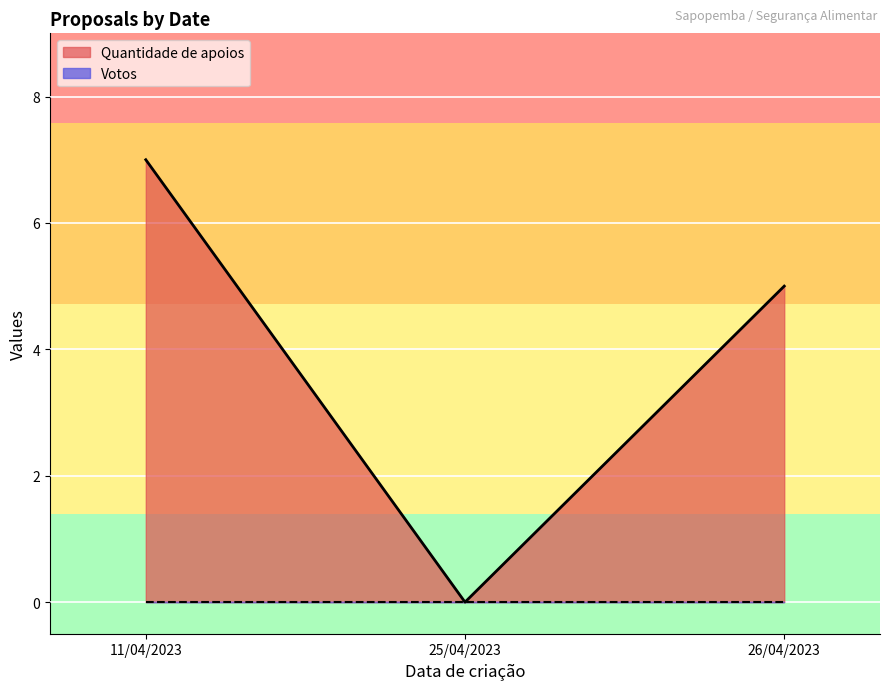

Between 26/04/2023 and 11/04/2023, which series saw the biggest shift?

Quantidade de apoios